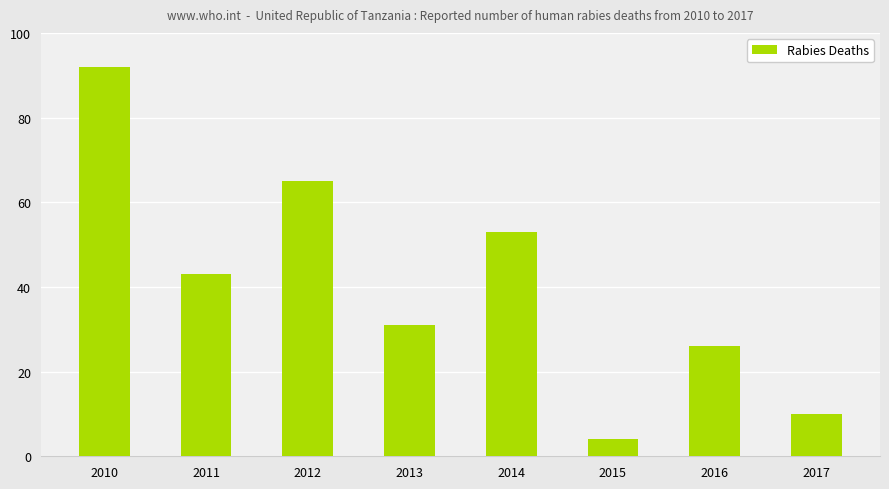

Rank the categories by value from lowest to highest.

2015, 2017, 2016, 2013, 2011, 2014, 2012, 2010